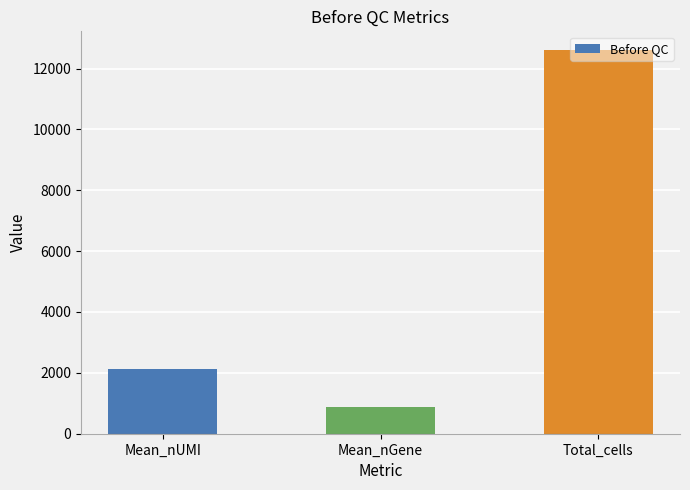

What is the value of the 2nd bar from the left?

892.2